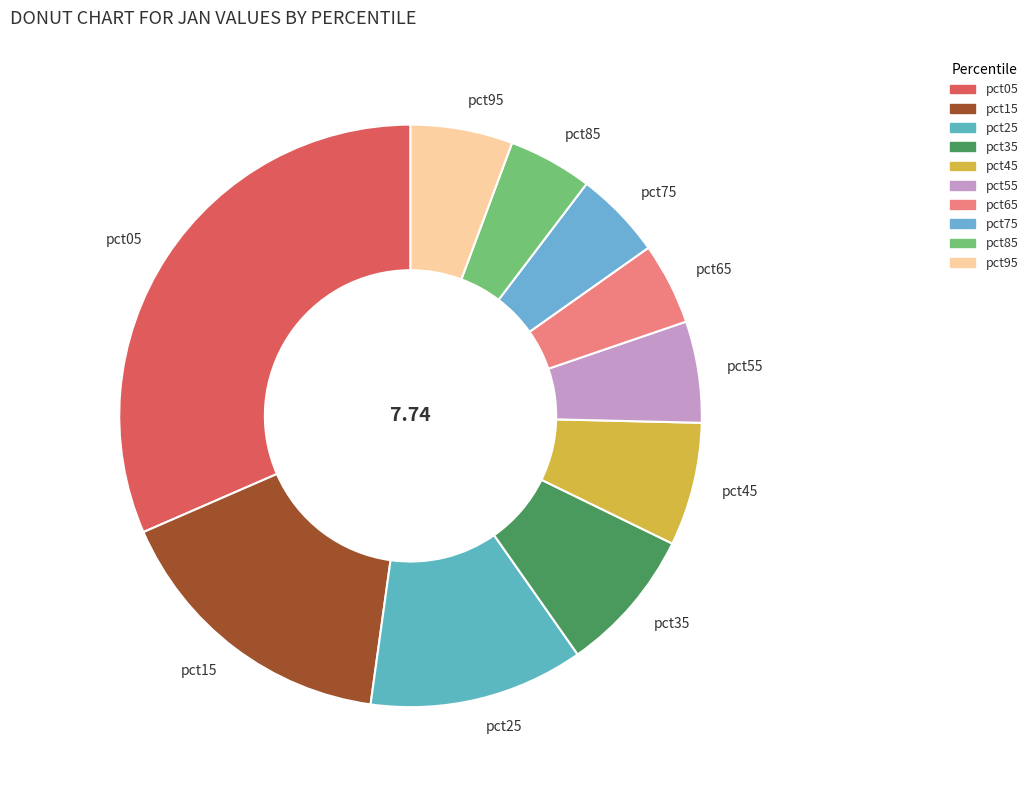

How many segments does this pie chart have?

10